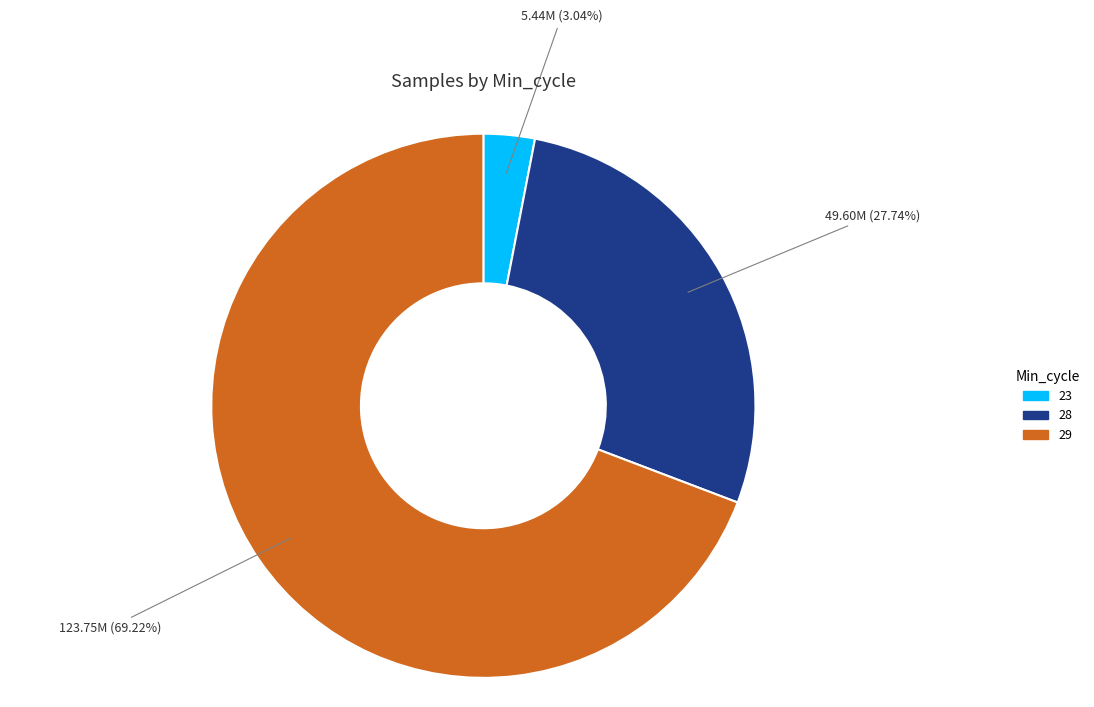

Is there a majority slice in this chart?

Yes